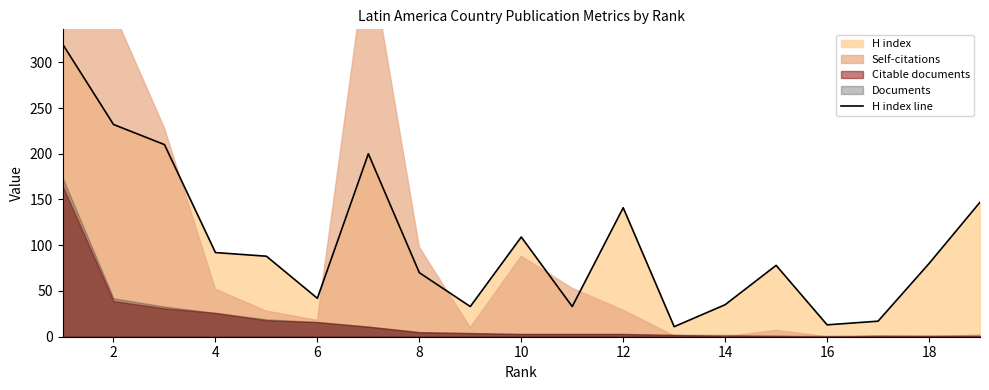

The value at 4 is 63. True or false?

False